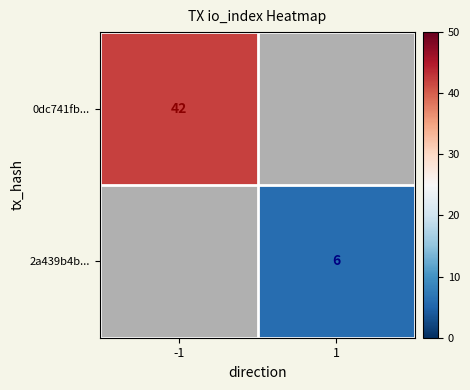

How many categories are shown in the chart?

2